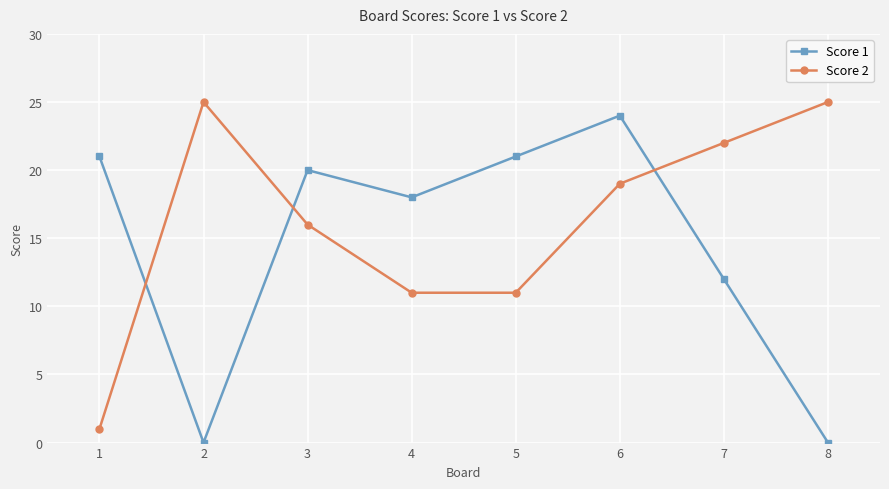

Which series has the largest total across all categories?

Score 2